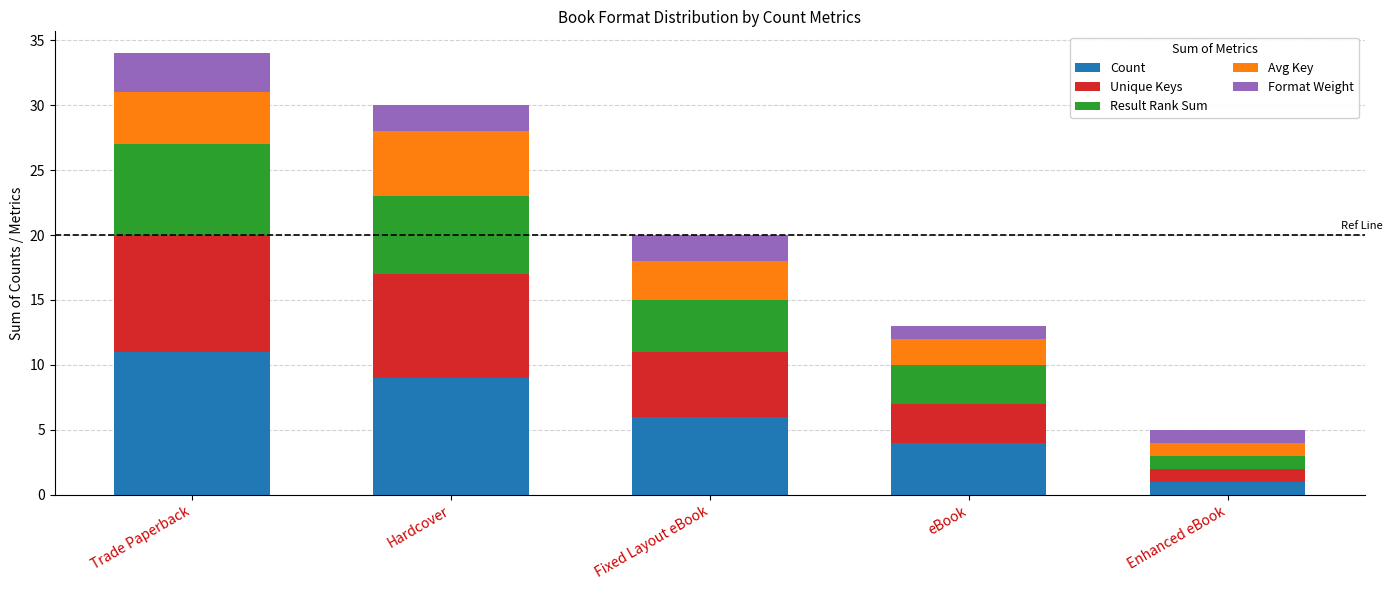

What is the approximate value of Count at Fixed Layout eBook, to the nearest 5?

5